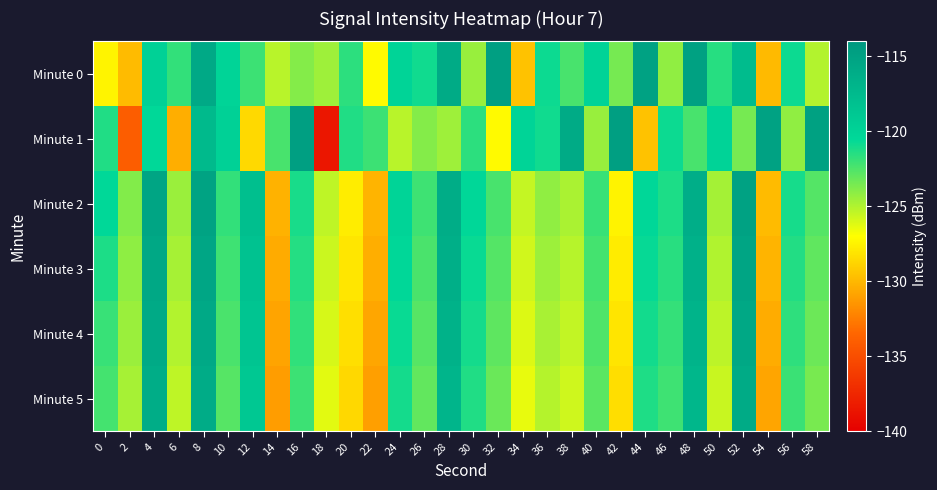

Reading left to right, transcribe all the data shown in this chart.

Minute 0: 0=-127.4	2=-129.9	4=-119.8	6=-121.8	8=-115.7	10=-120.1	12=-122.0	14=-125.2	16=-123.9	18=-124.5	20=-121.6	22=-127.2	24=-120.1	26=-120.9	28=-115.9	30=-124.4	32=-114.7	34=-129.6	36=-120.8	38=-122.4	40=-120.0	42=-123.5	44=-115.0	46=-124.2	48=-114.9	50=-121.5	52=-117.6	54=-129.9	56=-120.8	58=-125.0
Minute 1: 0=-121.4	2=-134.0	4=-120.5	6=-130.4	8=-117.4	10=-119.8	12=-128.6	14=-122.3	16=-114.7	18=-138.5	20=-121.4	22=-122.0	24=-125.2	26=-123.9	28=-124.5	30=-121.6	32=-127.2	34=-120.1	36=-120.9	38=-115.9	40=-124.4	42=-114.7	44=-129.6	46=-120.8	48=-122.4	50=-120.0	52=-123.5	54=-115.0	56=-124.2	58=-114.9
Minute 2: 0=-120.5	2=-123.8	4=-115.3	6=-124.5	8=-115.2	10=-121.8	12=-117.9	14=-130.2	16=-121.1	18=-125.3	20=-127.7	22=-130.2	24=-120.1	26=-122.1	28=-116.1	30=-120.4	32=-122.3	34=-125.5	36=-124.2	38=-124.8	40=-121.9	42=-127.5	44=-120.4	46=-121.2	48=-116.2	50=-124.7	52=-115.0	54=-129.9	56=-121.1	58=-122.7
Minute 3: 0=-121.2	2=-124.1	4=-115.6	6=-124.8	8=-115.5	10=-122.1	12=-118.2	14=-130.5	16=-121.4	18=-125.6	20=-128.0	22=-130.5	24=-120.4	26=-122.4	28=-116.4	30=-120.7	32=-122.6	34=-125.8	36=-124.5	38=-125.1	40=-122.2	42=-127.8	44=-120.7	46=-121.5	48=-116.5	50=-125.0	52=-115.3	54=-130.2	56=-121.4	58=-123.0
Minute 4: 0=-121.9	2=-124.4	4=-115.9	6=-125.1	8=-115.8	10=-122.4	12=-118.5	14=-130.8	16=-121.7	18=-125.9	20=-128.3	22=-130.8	24=-120.7	26=-122.7	28=-116.7	30=-121.0	32=-122.9	34=-126.1	36=-124.8	38=-125.4	40=-122.5	42=-128.1	44=-121.0	46=-121.8	48=-116.8	50=-125.3	52=-115.6	54=-130.5	56=-121.7	58=-123.3
Minute 5: 0=-122.2	2=-124.7	4=-116.2	6=-125.4	8=-116.1	10=-122.7	12=-118.8	14=-131.1	16=-122.0	18=-126.2	20=-128.6	22=-131.1	24=-121.0	26=-123.0	28=-117.0	30=-121.3	32=-123.2	34=-126.4	36=-125.1	38=-125.7	40=-122.8	42=-128.4	44=-121.3	46=-122.1	48=-117.1	50=-125.6	52=-115.9	54=-130.8	56=-122.0	58=-123.6